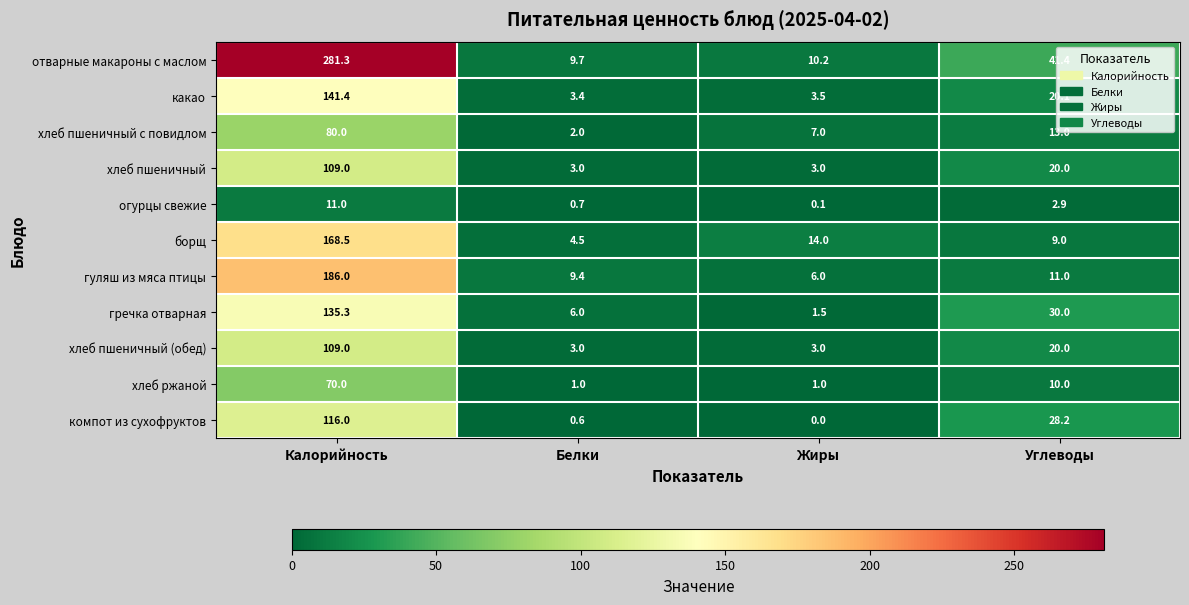

Which category has the lowest value across all series?

Жиры